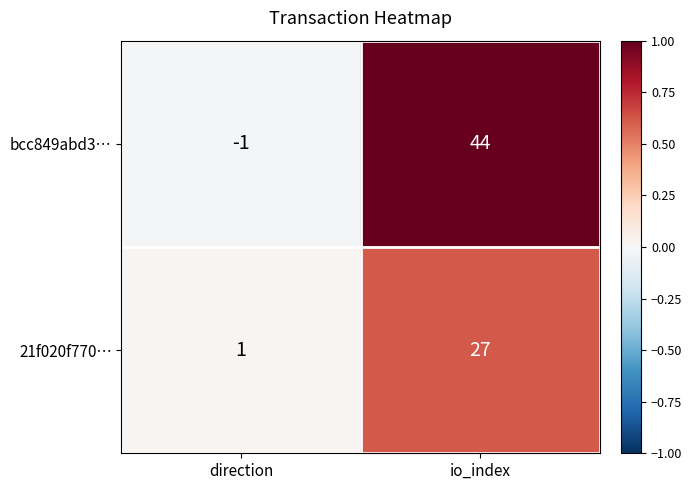

How many categories are shown in the chart?

2